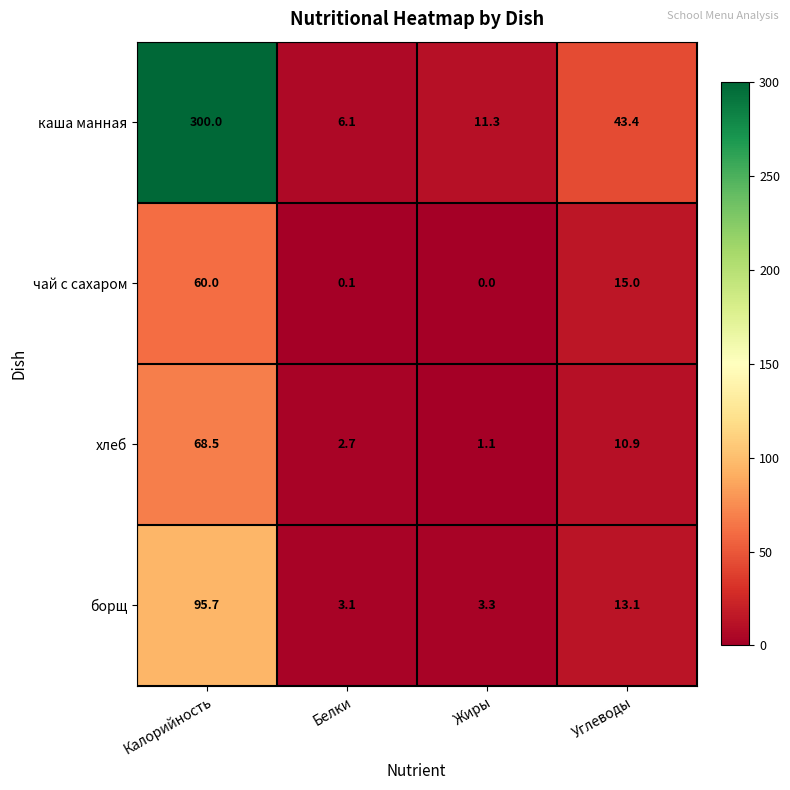

What is the maximum value shown in the chart?

300.0